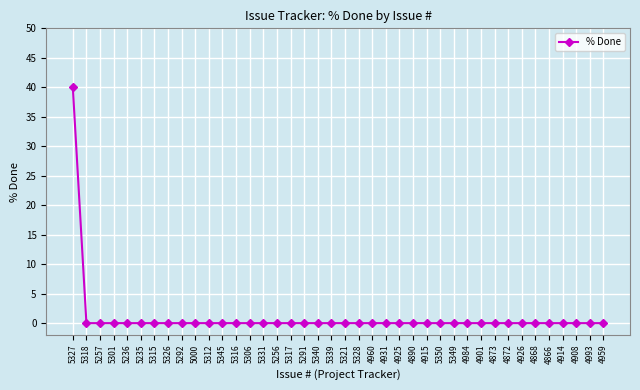

What is the greatest value displayed?

40